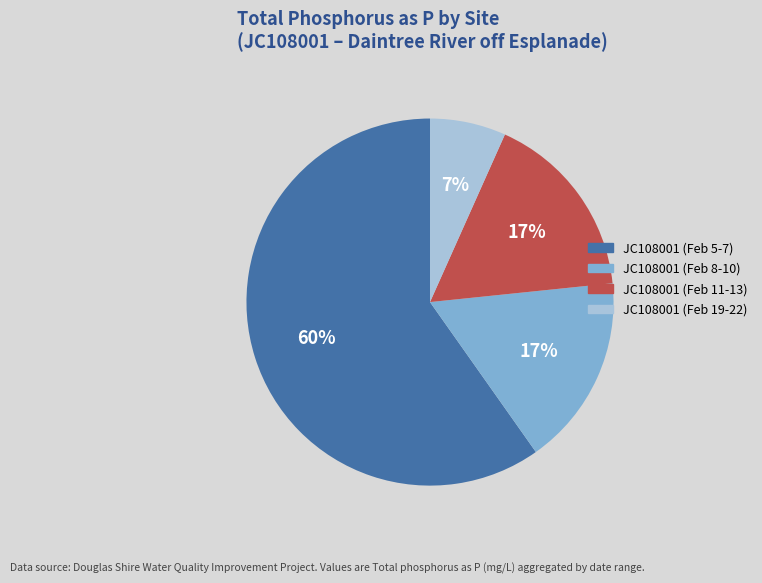

To the nearest percent, what is the average slice percentage?

25%